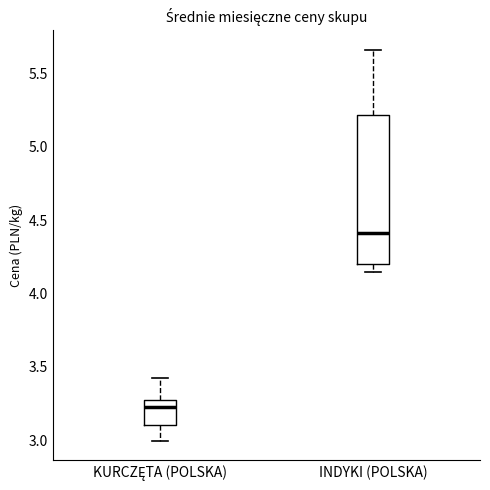

Reading left to right, read every box against the y-axis: the position of its median line, the range the box covers, and the ends of its whiskers. The values are not printed on the chart, so give them approximately, as read against the axis.

KURCZĘTA (POLSKA): median 3.25 (just below the box's upper edge), box 3.10 to 3.25, whiskers 3.00 to 3.45
INDYKI (POLSKA): median 4.40, box 4.20 to 5.20, whiskers 4.15 to 5.65